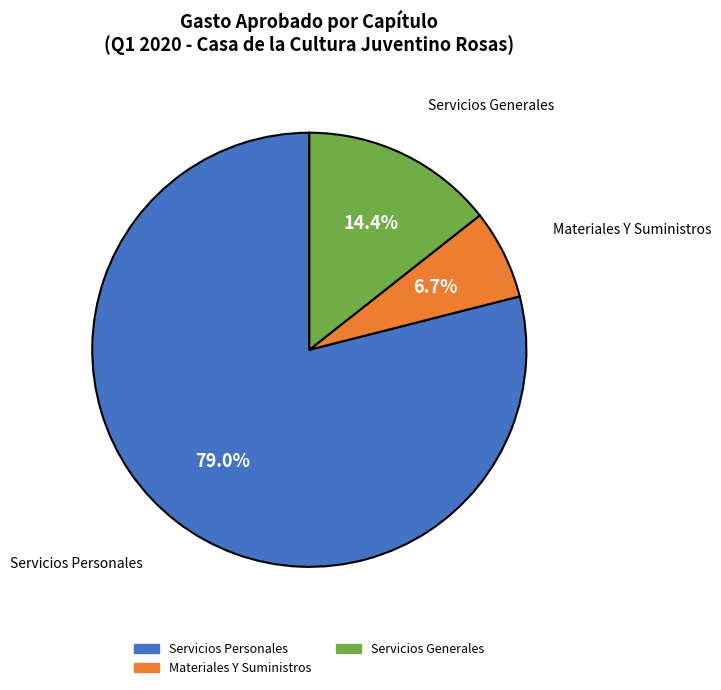

Is there a majority slice in this chart?

Yes